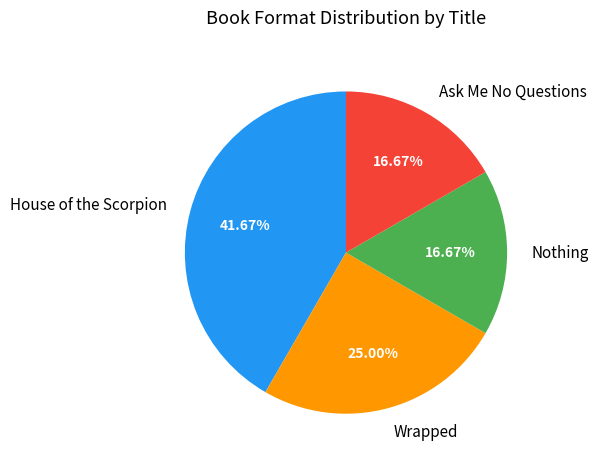

Is there any slice that represents more than half of the pie?

No